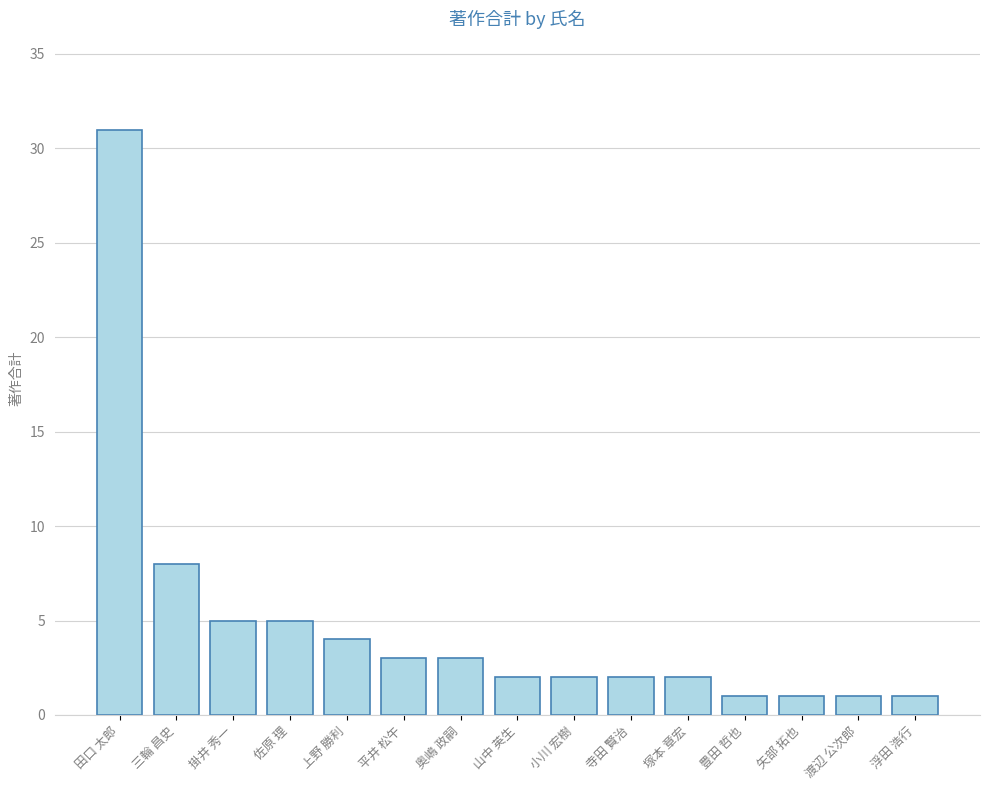

Reading left to right, list all the values displayed in this chart.

田口 太郎=31	三輪 昌史=8	掛井 秀一=5	佐原 理=5	上野 勝利=4	平井 松午=3	奥嶋 政嗣=3	山中 英生=2	小川 宏樹=2	寺田 賢治=2	塚本 章宏=2	豊田 哲也=1	矢部 拓也=1	渡辺 公次郎=1	浮田 浩行=1